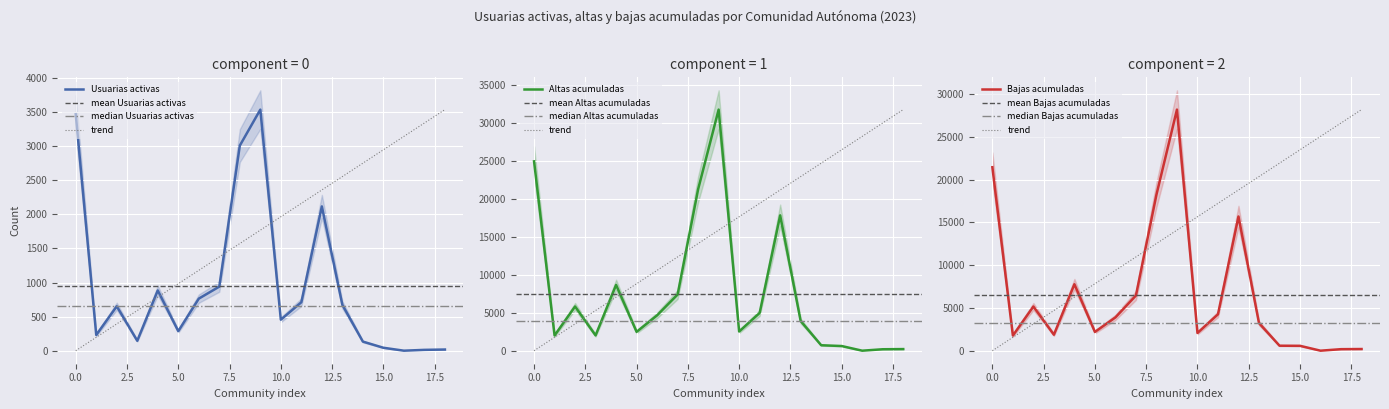

What is the difference between the second highest and minimum values in the Usuarias activas series?

3461